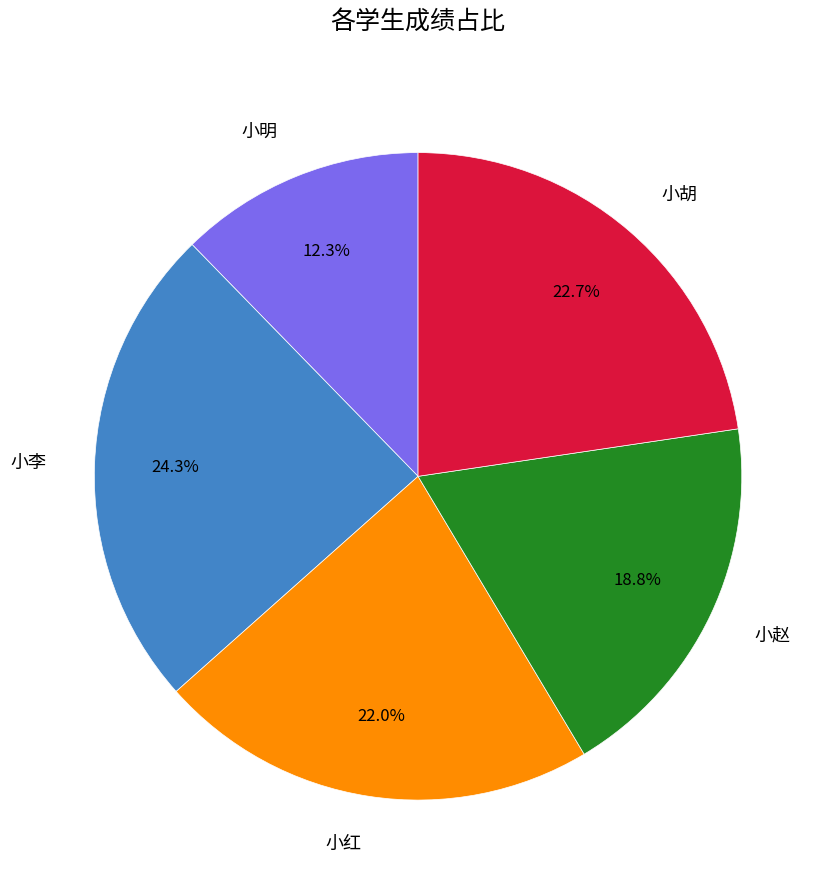

The 小明 slice represents 24% of the pie. True or false?

False